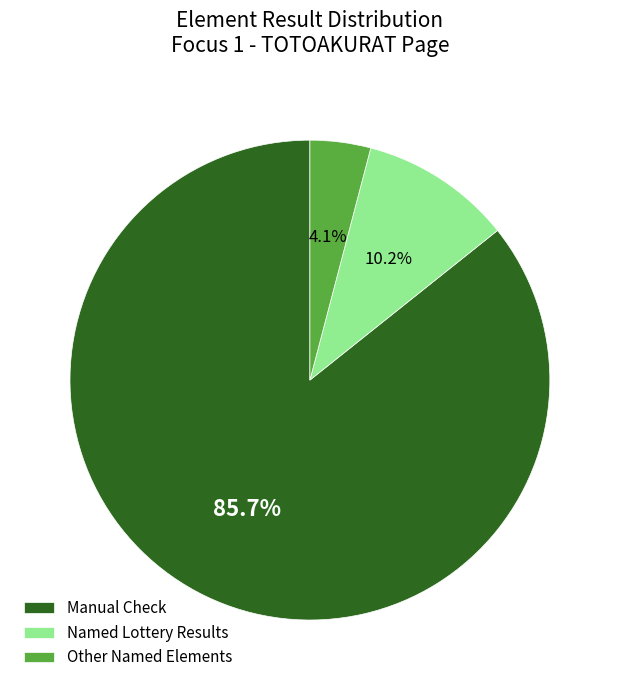

Count the number of slices in the pie.

3